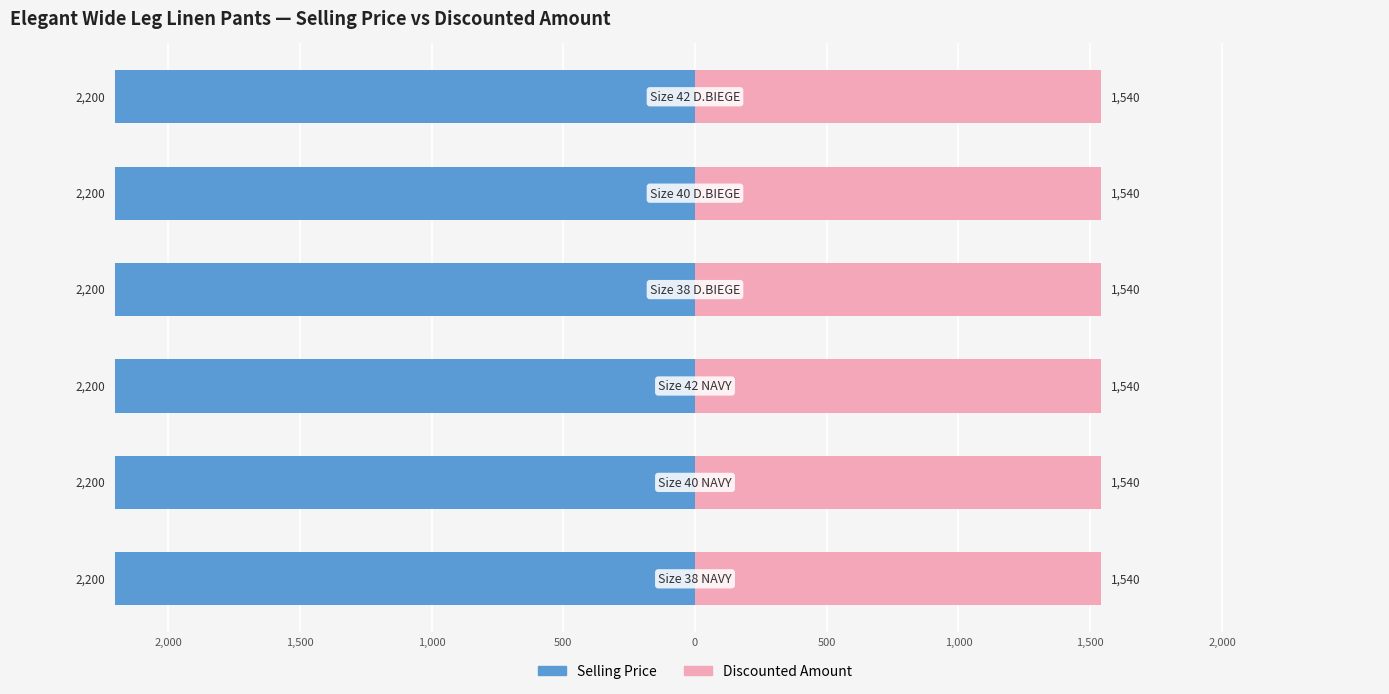

What is the average value of the discounted_amount series?

1540